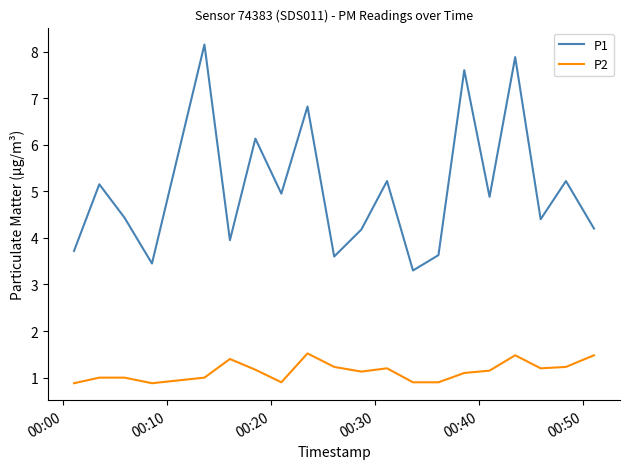

True or false: P1 and P2 cross at least once.

False